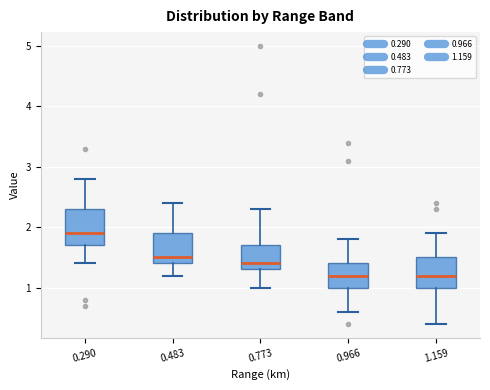

Reading left to right, read every box against the y-axis: the position of its median line, the range the box covers, and the ends of its whiskers. The values are not printed on the chart, so give them approximately, as read against the axis.

0.290: median 1.9, box 1.7 to 2.3, whiskers 1.4 to 2.8
0.483: median 1.5, box 1.4 to 1.9, whiskers 1.2 to 2.4
0.773: median 1.4, box 1.3 to 1.7, whiskers 1.0 to 2.3
0.966: median 1.2, box 1.0 to 1.4, whiskers 0.6 to 1.8
1.159: median 1.2, box 1.0 to 1.5, whiskers 0.4 to 1.9